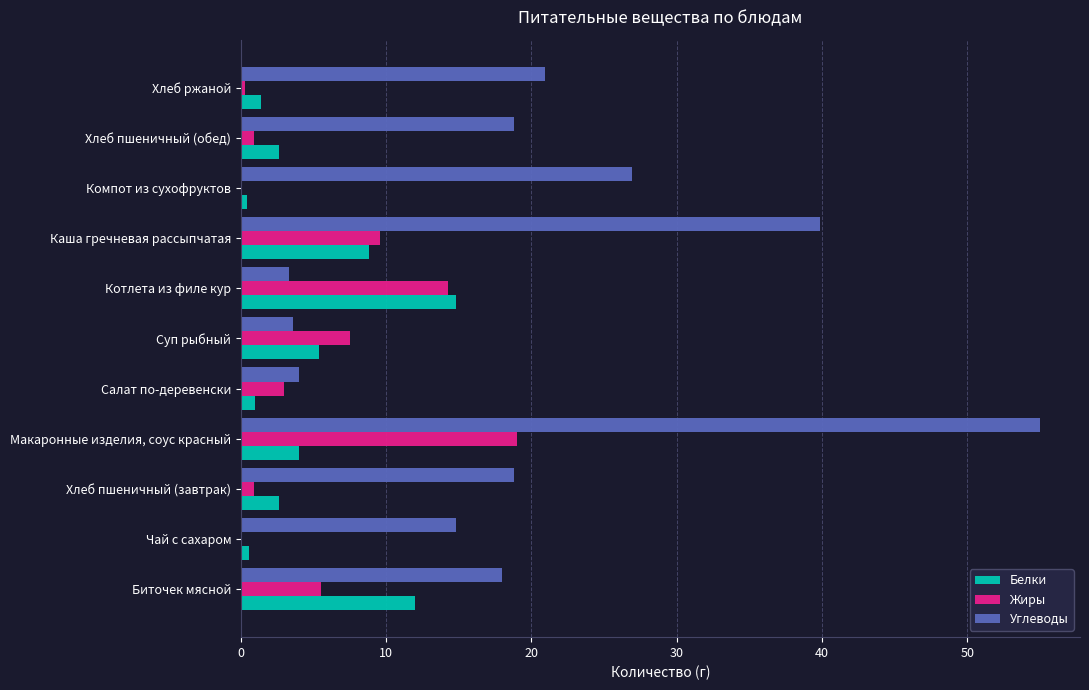

The Жиры series shows -7.1 at Чай с сахаром. True or false?

False